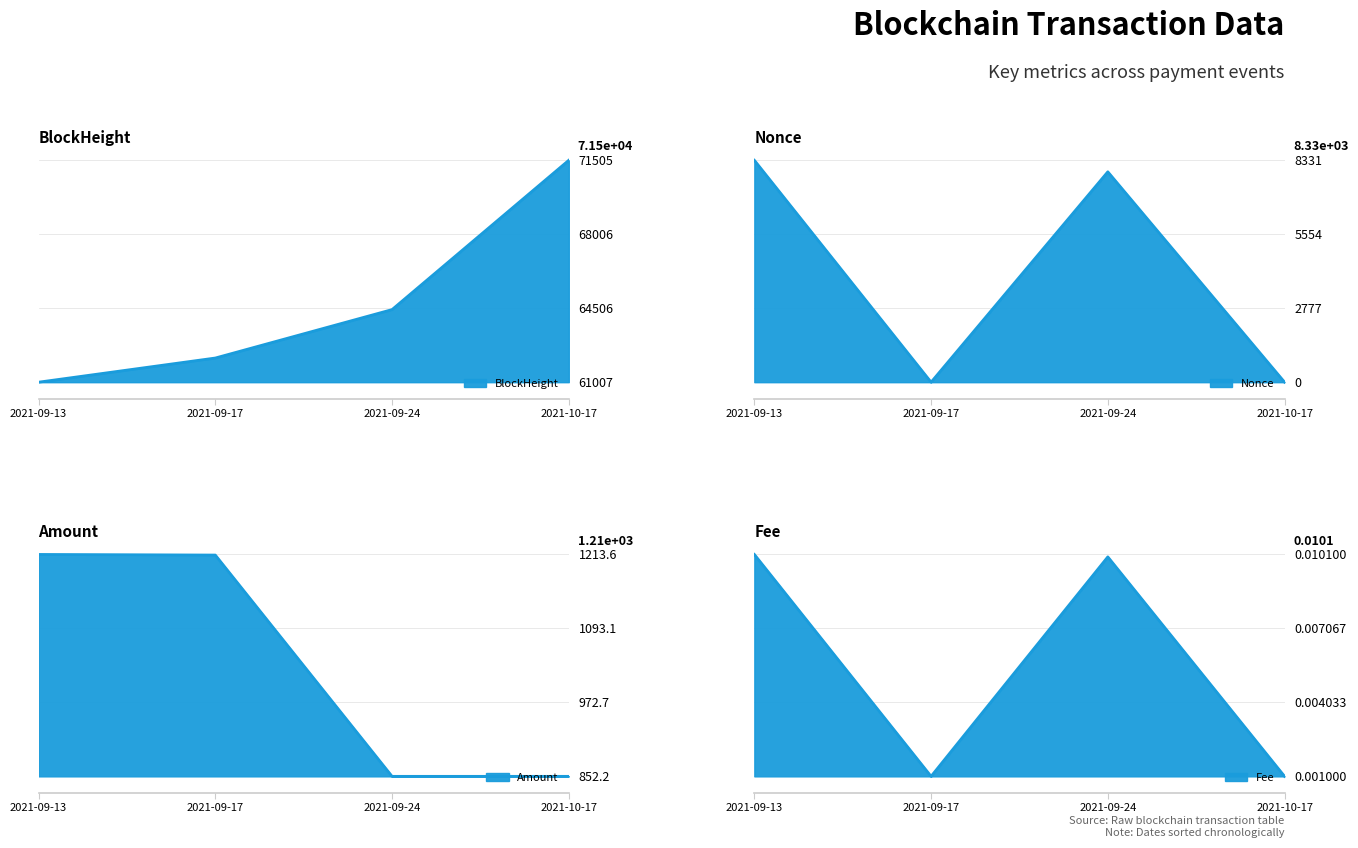

Does the chart have visible grid lines?

Yes